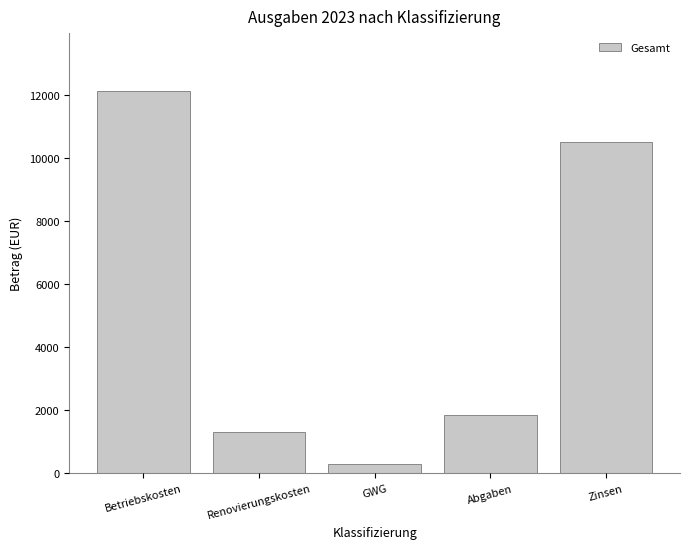

At which label does the data first exceed 1852?

Betriebskosten